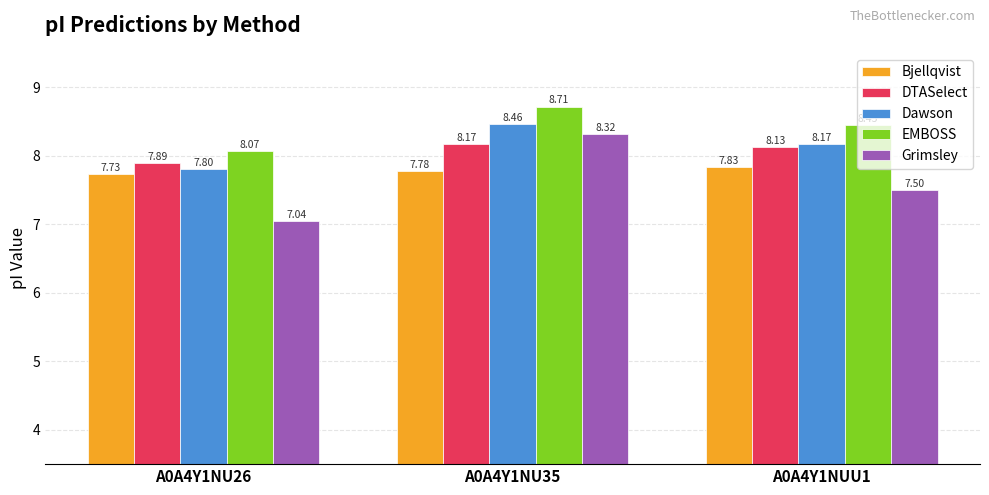

At which label is Dawson closest to 8?

A0A4Y1NUU1